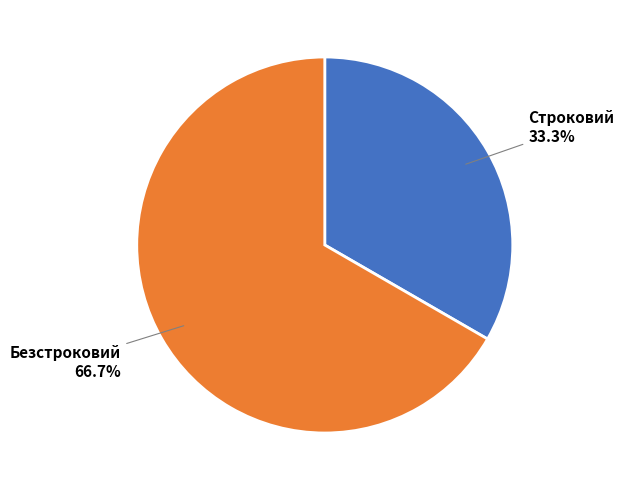

What is the largest slice in the pie chart?

Безстроковий